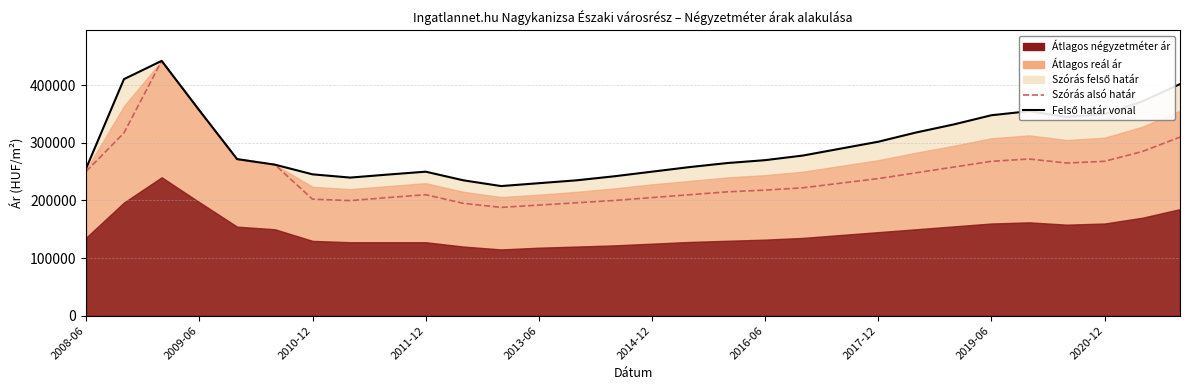

True or false: Felső határ vonal and Szórás alsó határ intersect in this chart.

False